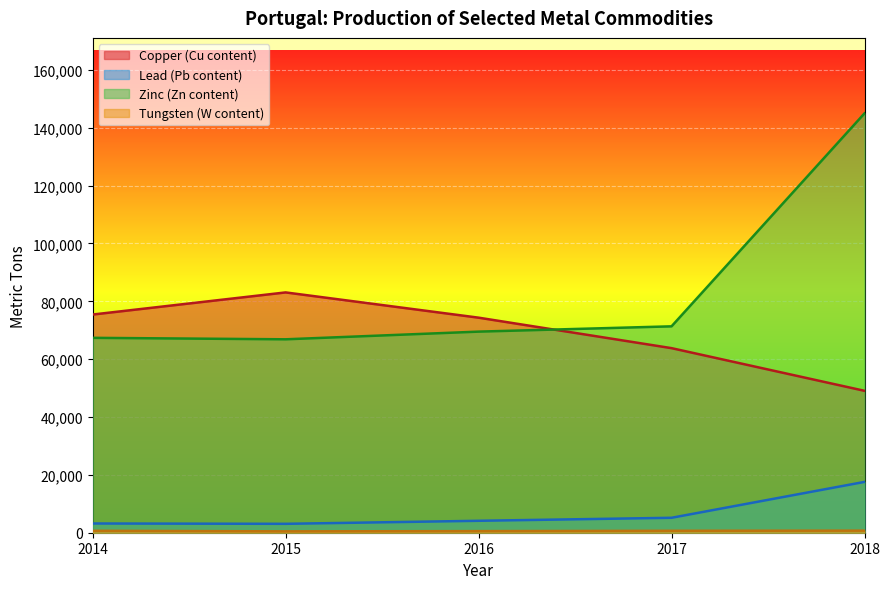

What is the difference between the highest and lowest values at 2018?

144268